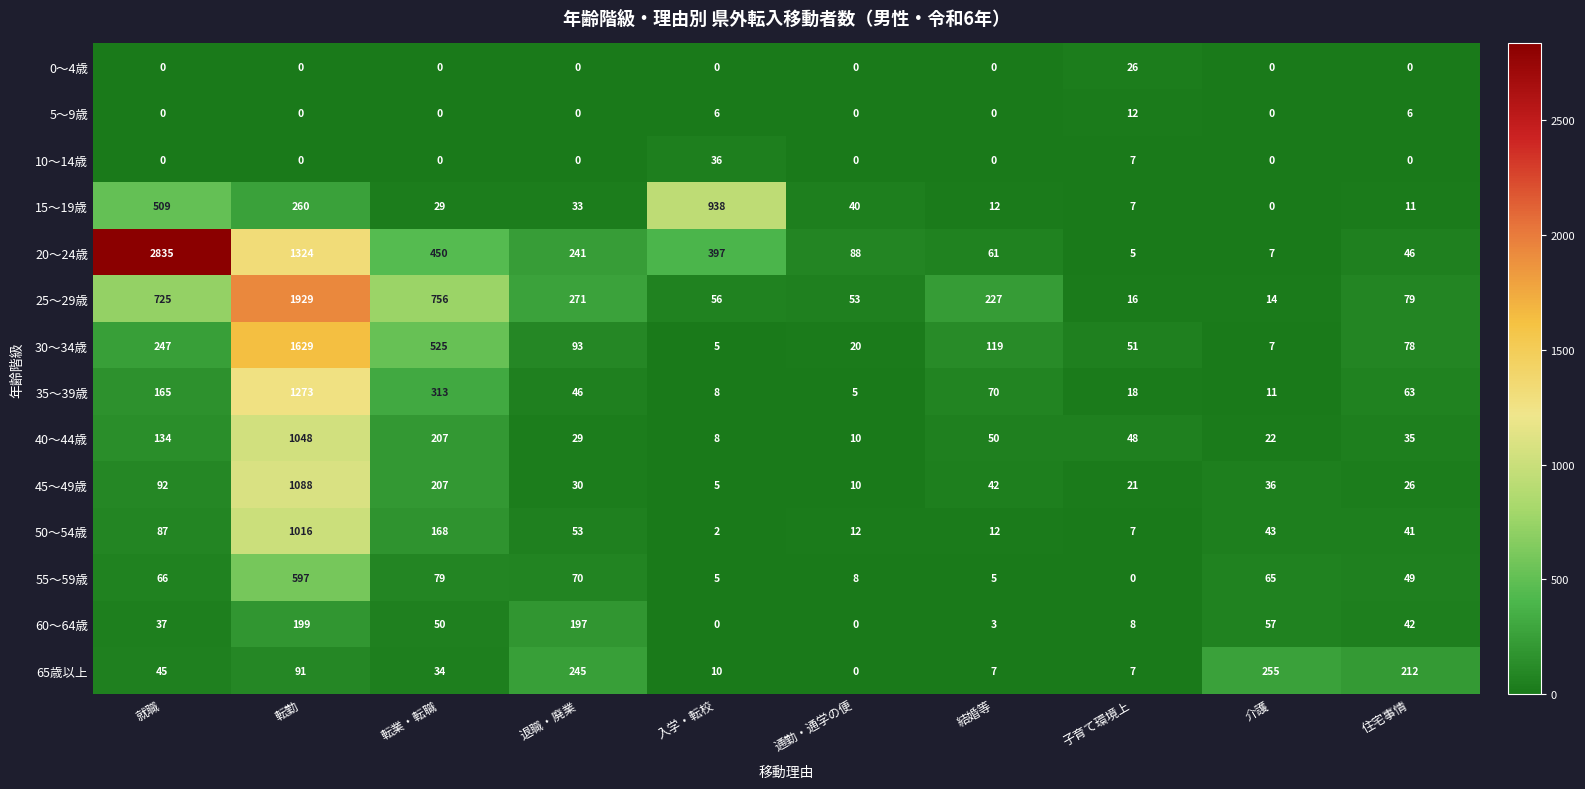

What is the spread (max minus min) of values at 子育て環境上?

51